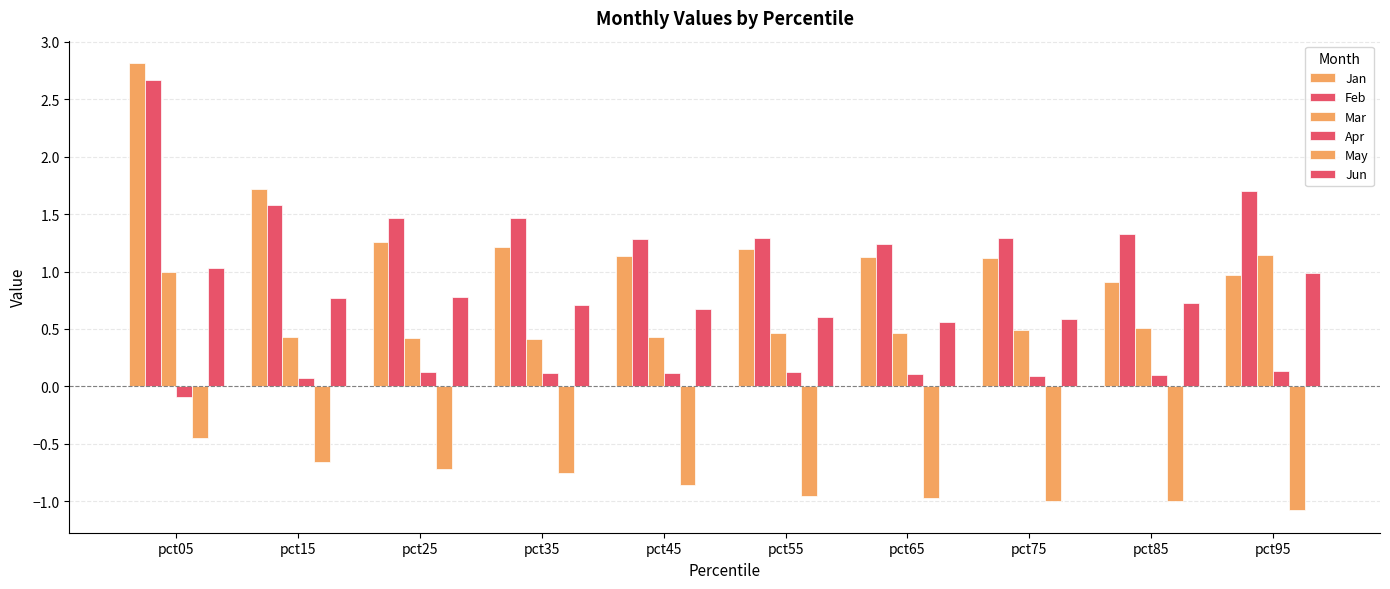

What is the difference between the second highest and second lowest values in the May series?

0.3